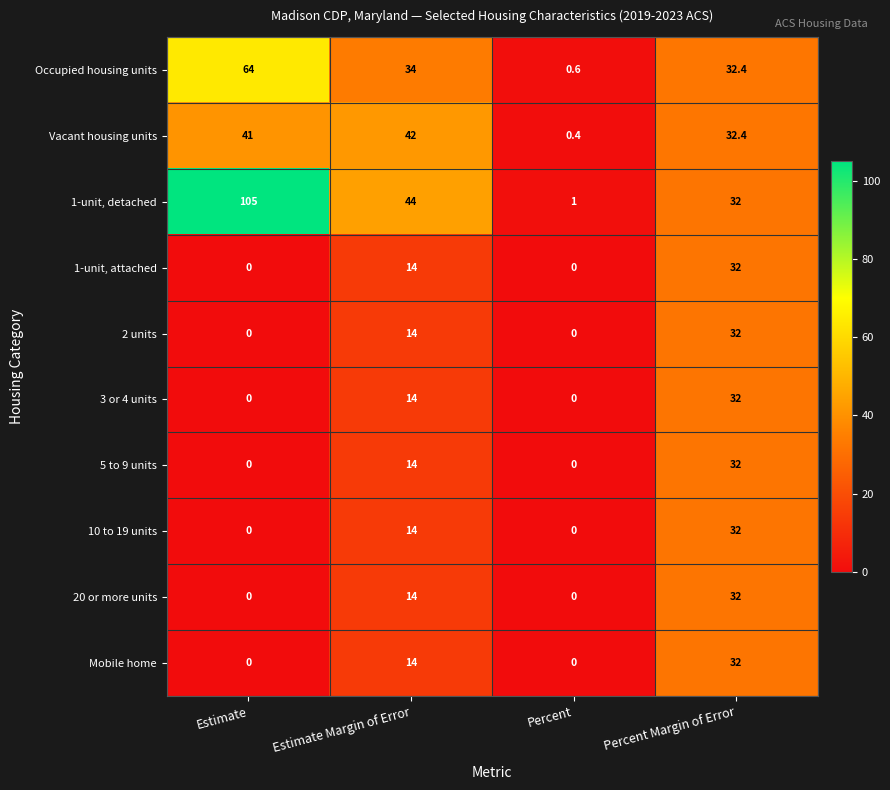

At which label is 1-unit, detached closest to 53?

Estimate Margin of Error